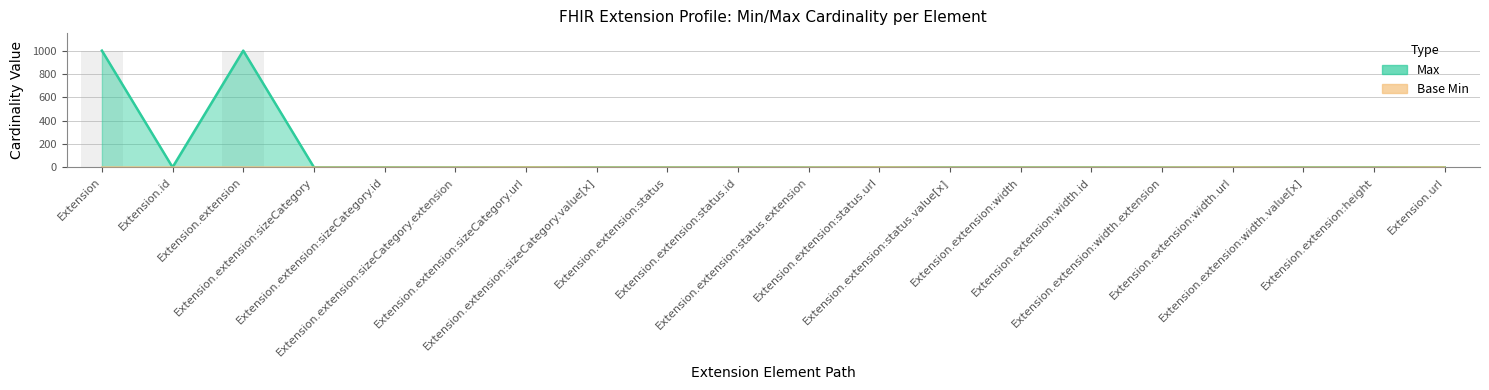

What is the label of the 14th bar from the right?

Extension.extension:sizeCategory.url